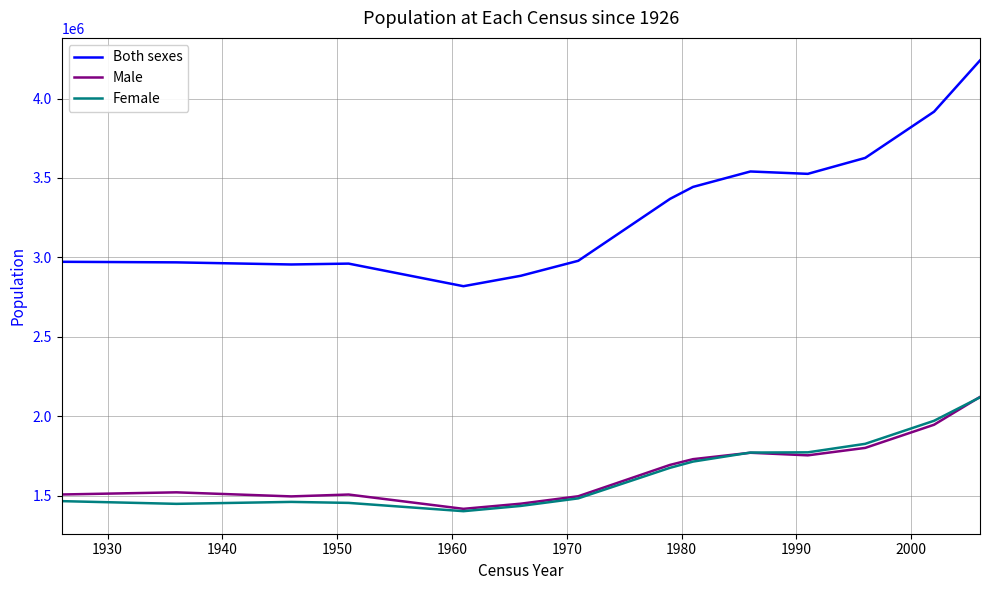

What is the minimum value for Female?

1401792